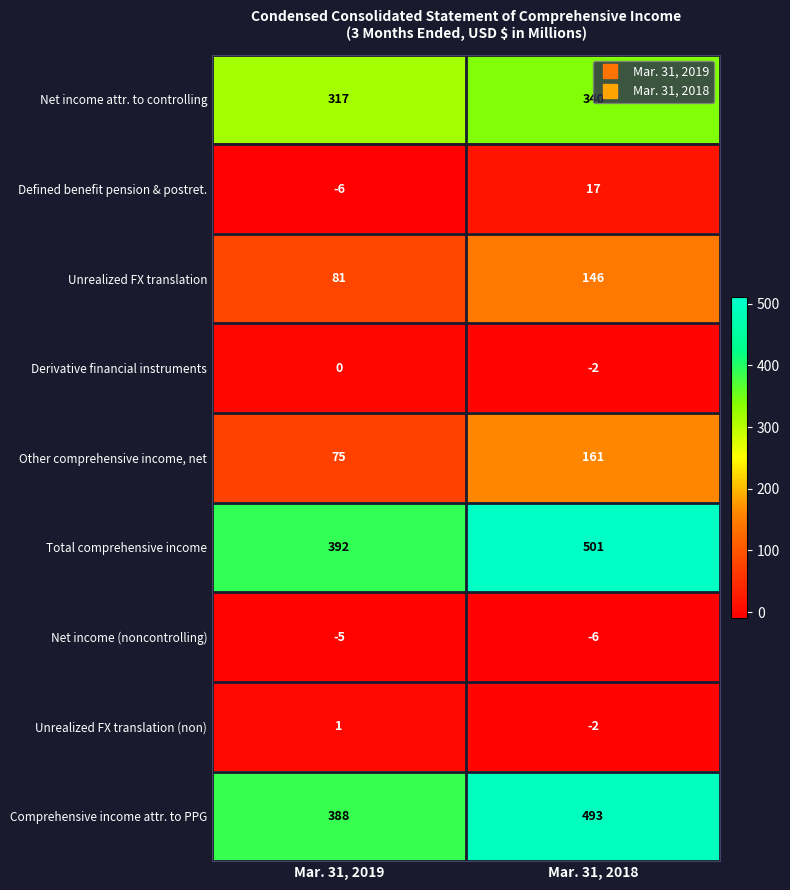

What is the difference between the maximum and minimum values in the Unrealized FX translation (non) series?

3